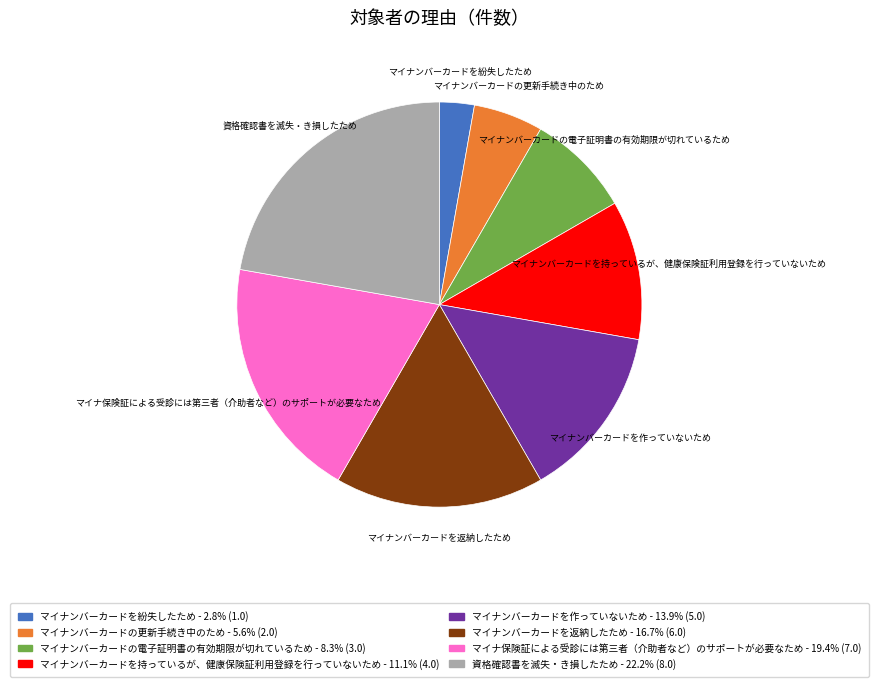

Rank the categories by value from highest to lowest.

資格確認書を滅失・き損したため, マイナ保険証による受診には第三者（介助者など）のサポートが必要なため, マイナンバーカードを返納したため, マイナンバーカードを作っていないため, マイナンバーカードを持っているが、健康保険証利用登録を行っていないため, マイナンバーカードの電子証明書の有効期限が切れているため, マイナンバーカードの更新手続き中のため, マイナンバーカードを紛失したため